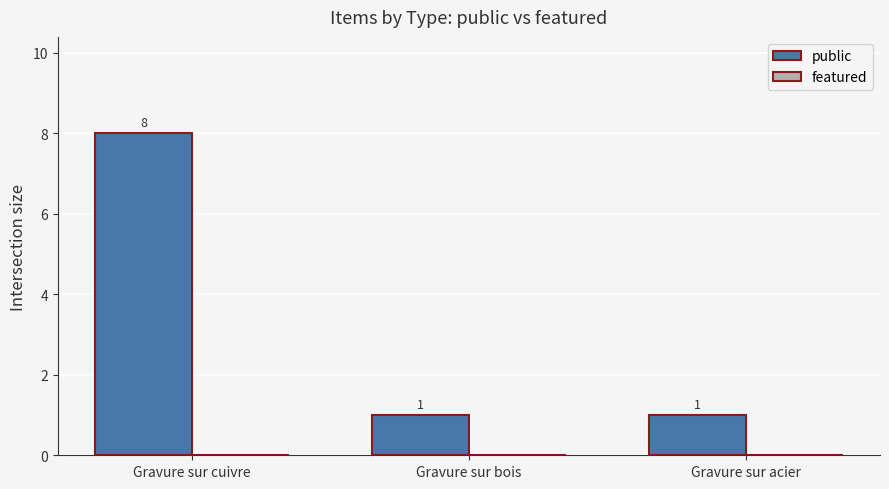

Reading right to left, transcribe all the data shown in this chart.

1	1	8